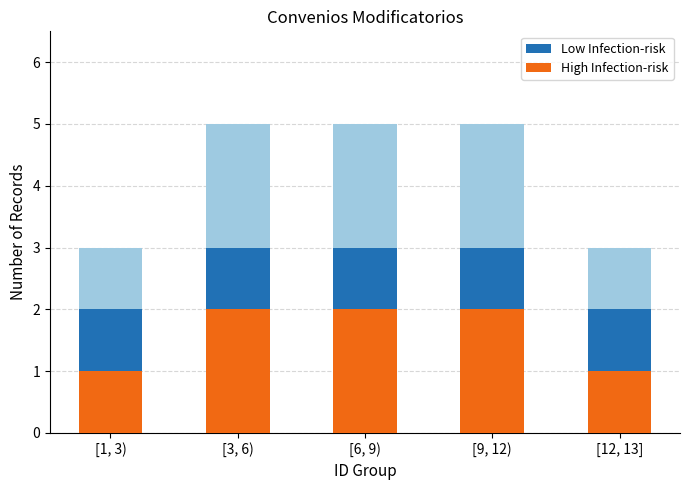

What position from the right is [1, 3)?

5